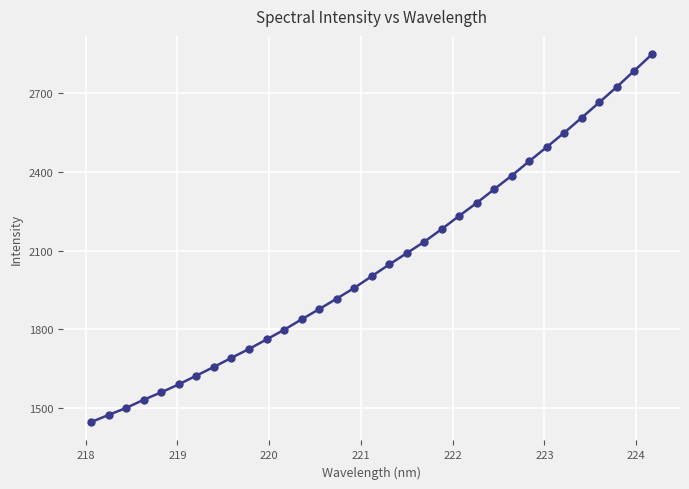

What is the value of the 9th point from the left?

1692.4